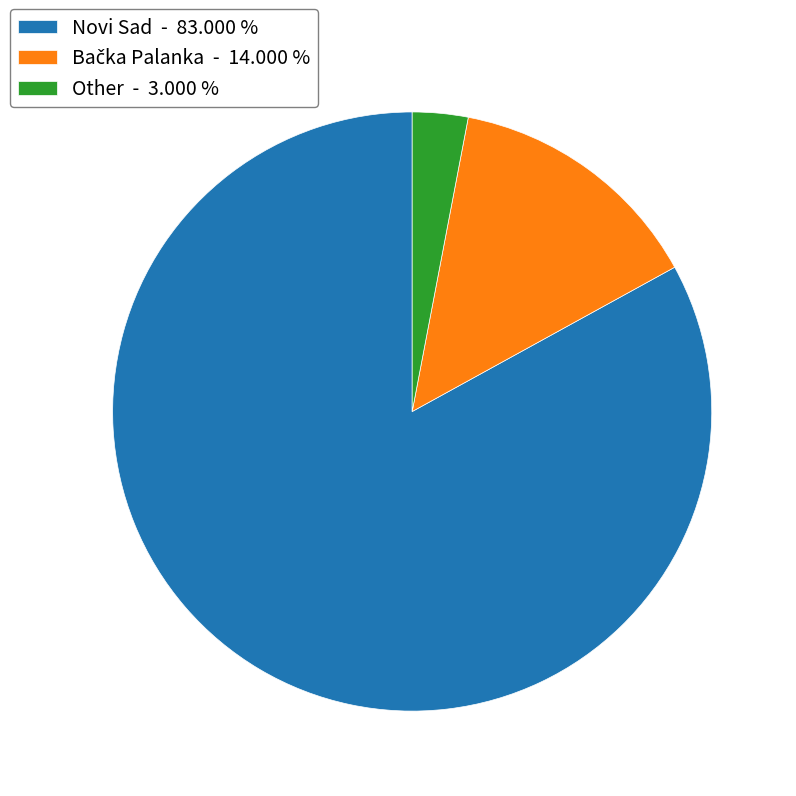

What is the ratio of the value at Novi Sad - 83.000 % to the value at Other - 3.000 %?

27.7